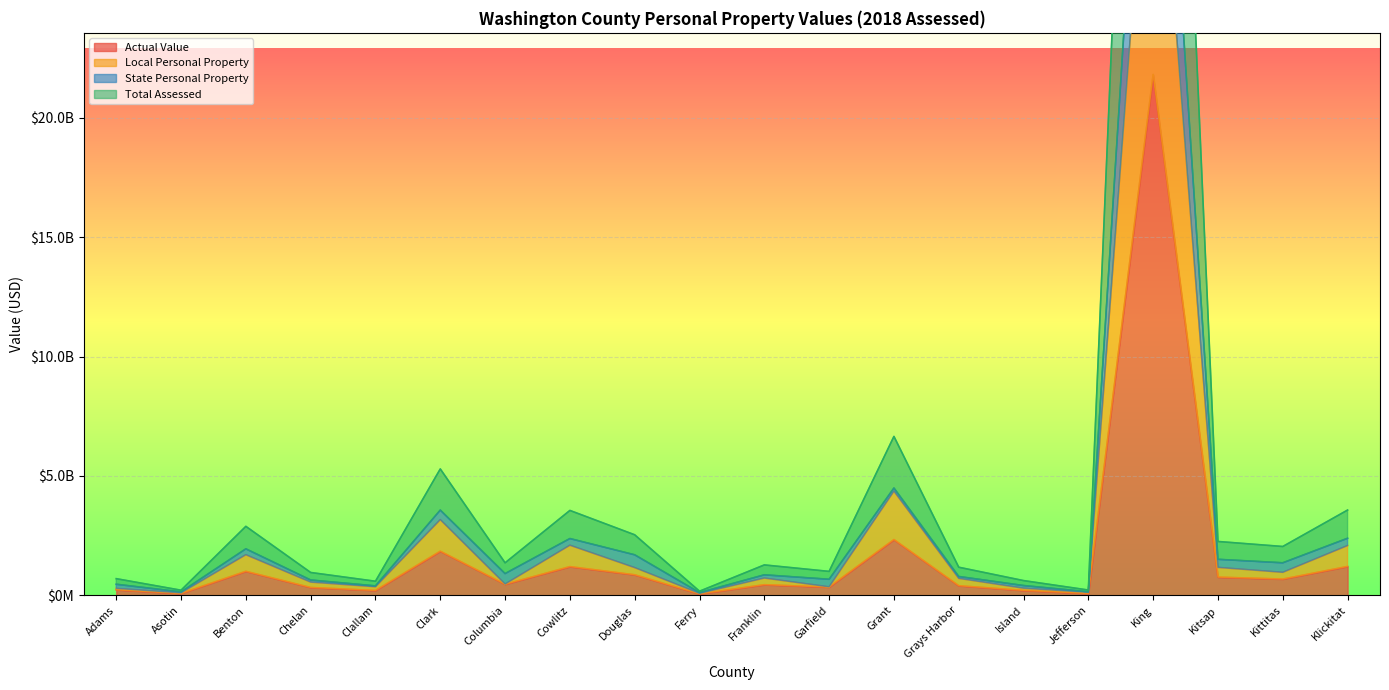

How many interior local peaks does the Local Personal Property series have?

6